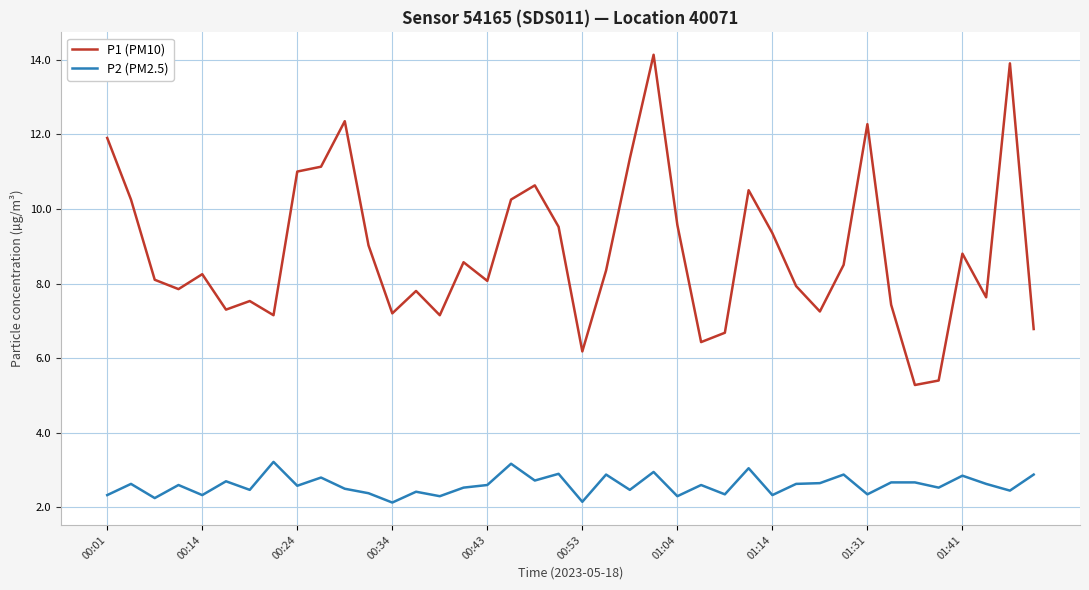

How many interior local peaks does the P1 (PM10) series have?

11